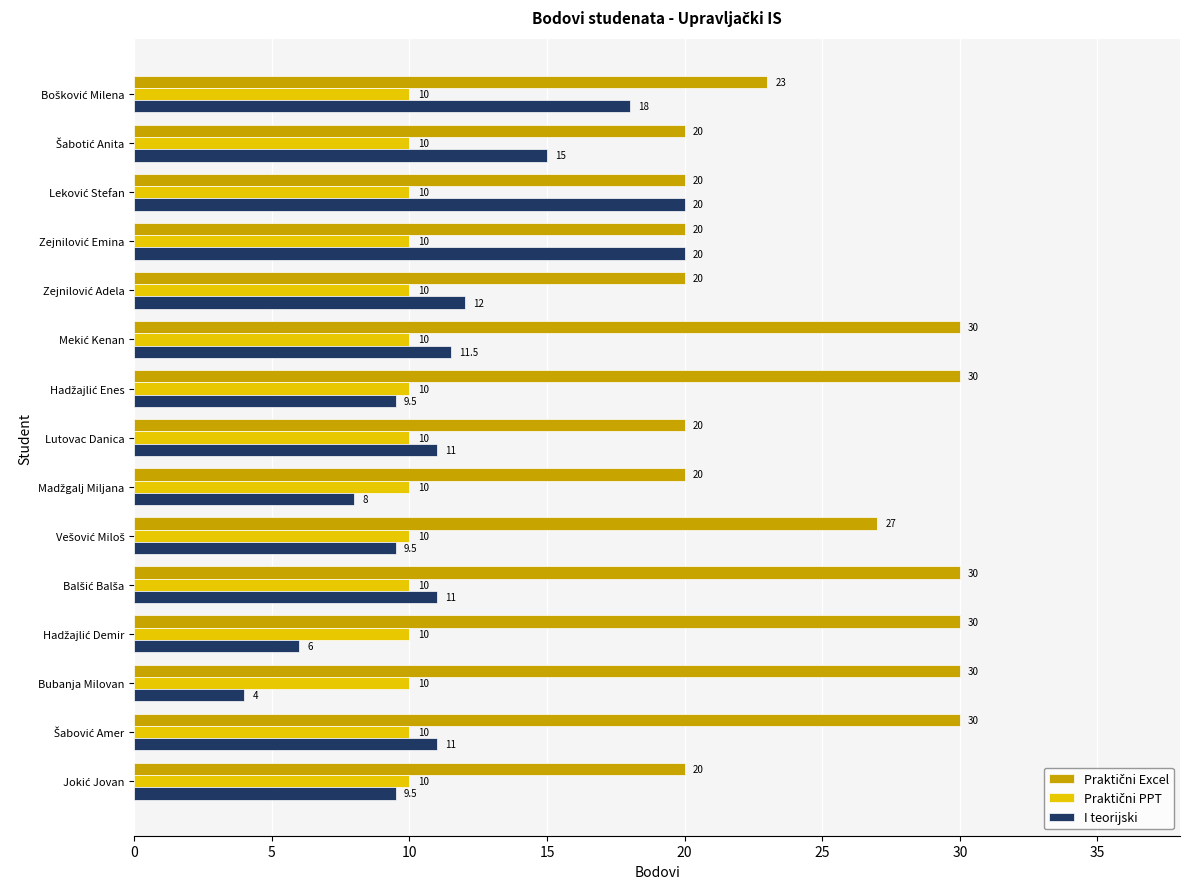

What is the lowest value of the I teorijski series?

4.0